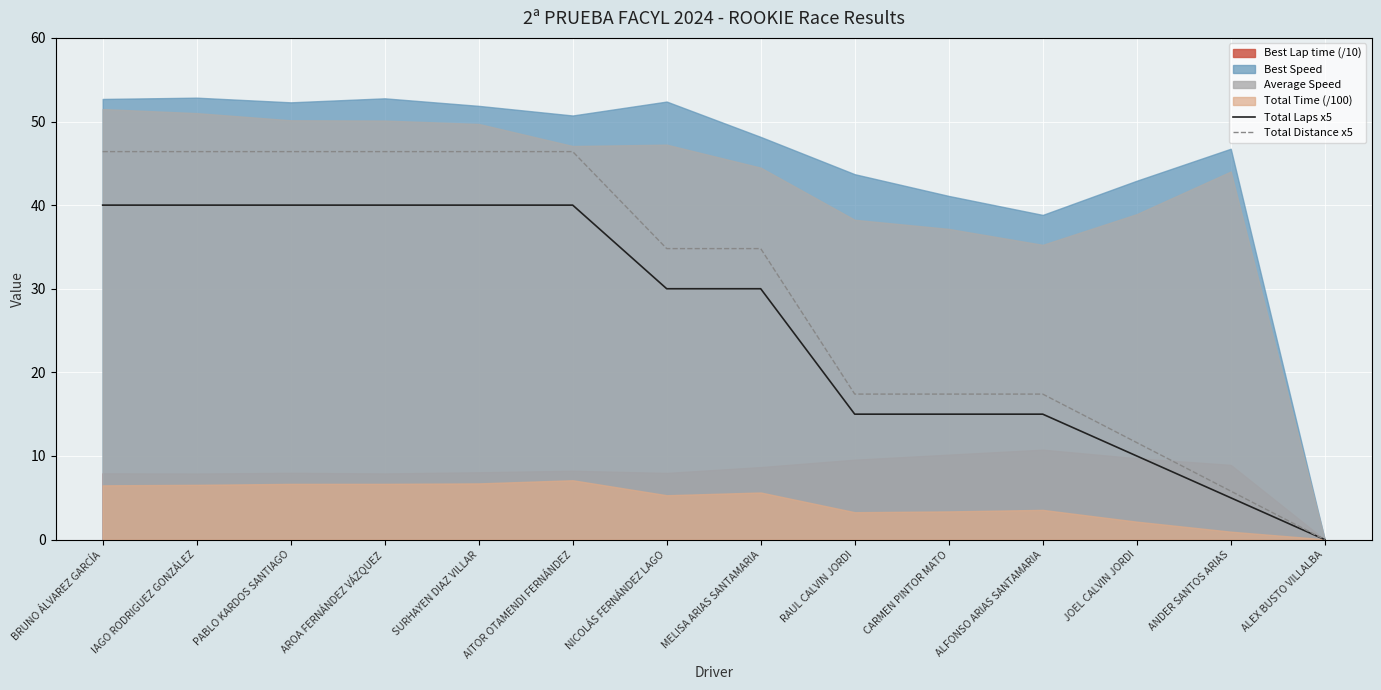

The value of Total Distance x5 at SURHAYEN DIAZ VILLAR is 9.4. True or false?

False